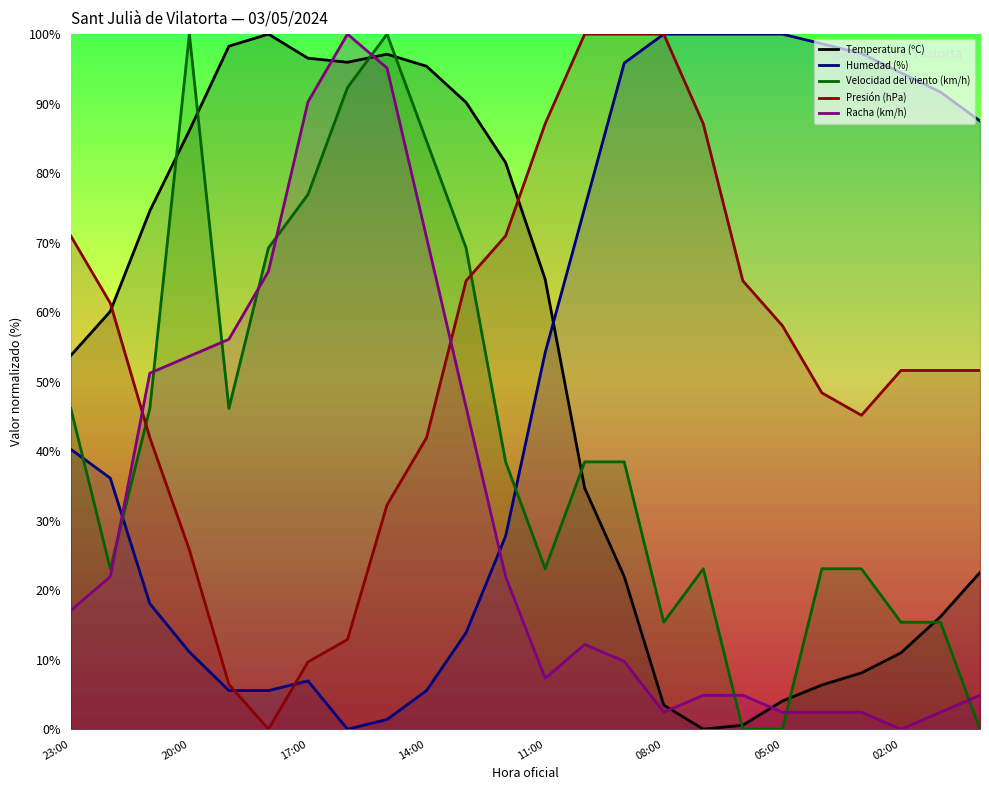

At which category is the sum across all series the highest?

8